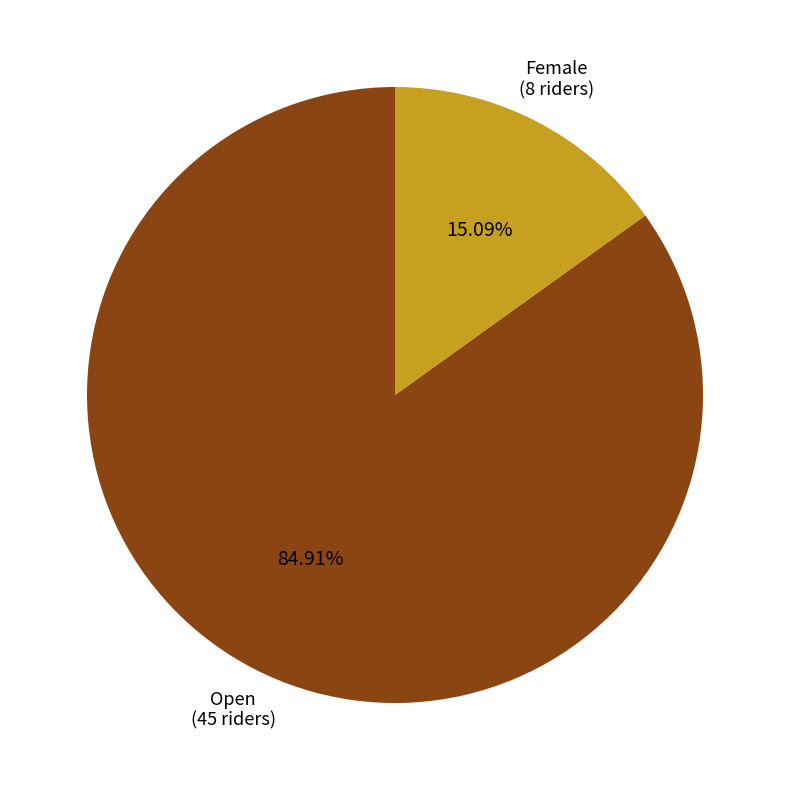

Which category has the biggest portion of the pie?

Open